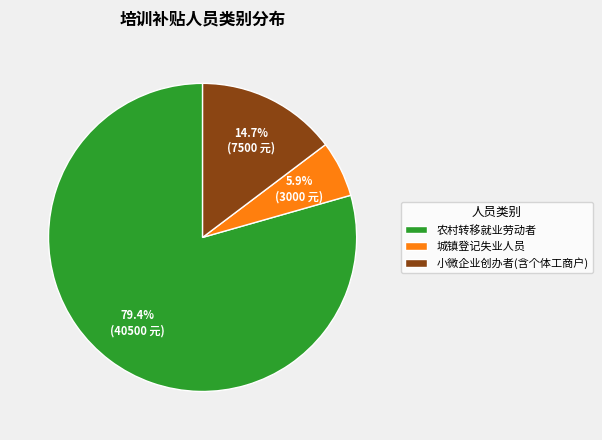

To the nearest percent, what portion does 农村转移就业劳动者 represent?

79%